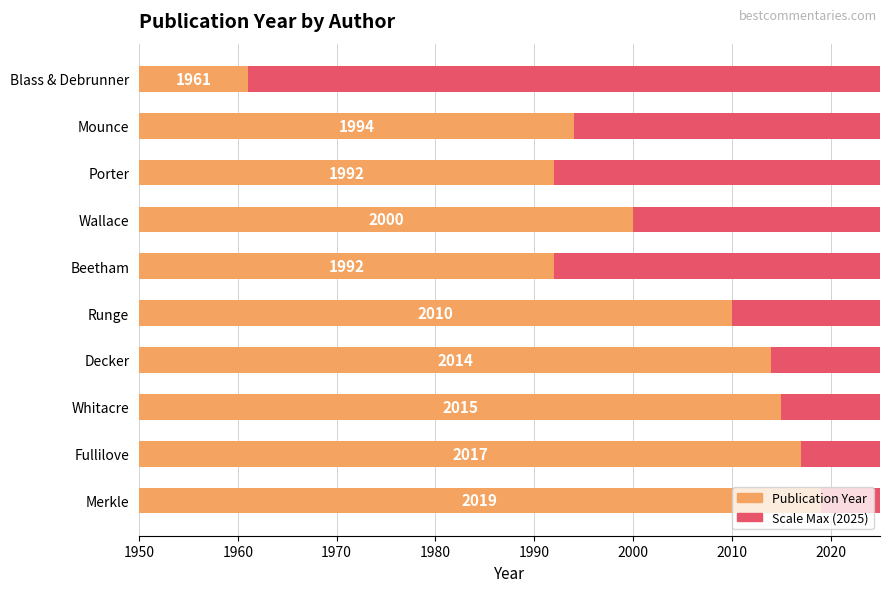

True or false: Max Year (reference scale) has a value of 0.1 at 1950.

False